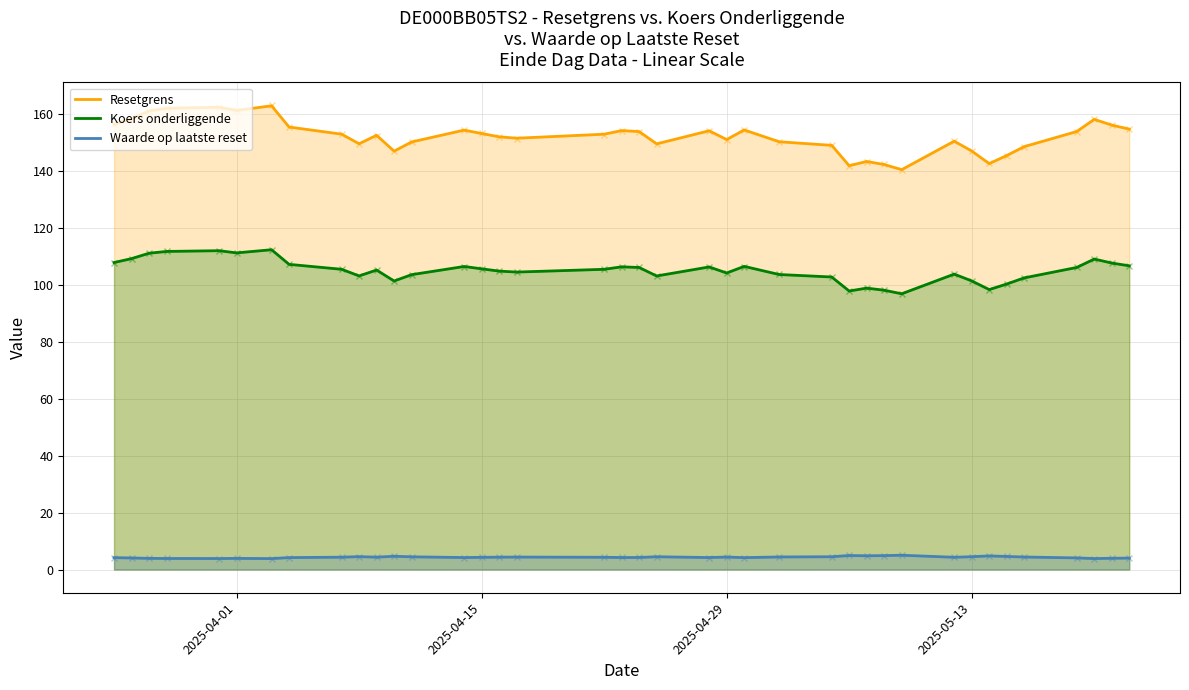

At which category does the chart reach its peak across all series?

6